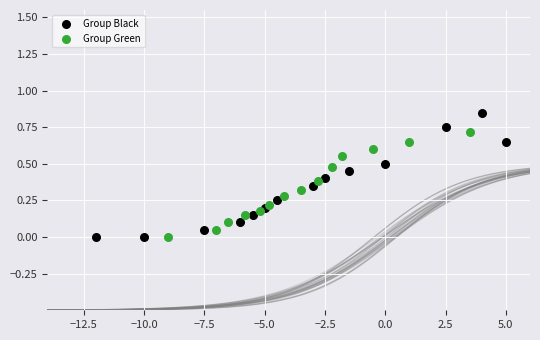

Which series has the widest spread of Y values?

Group Black